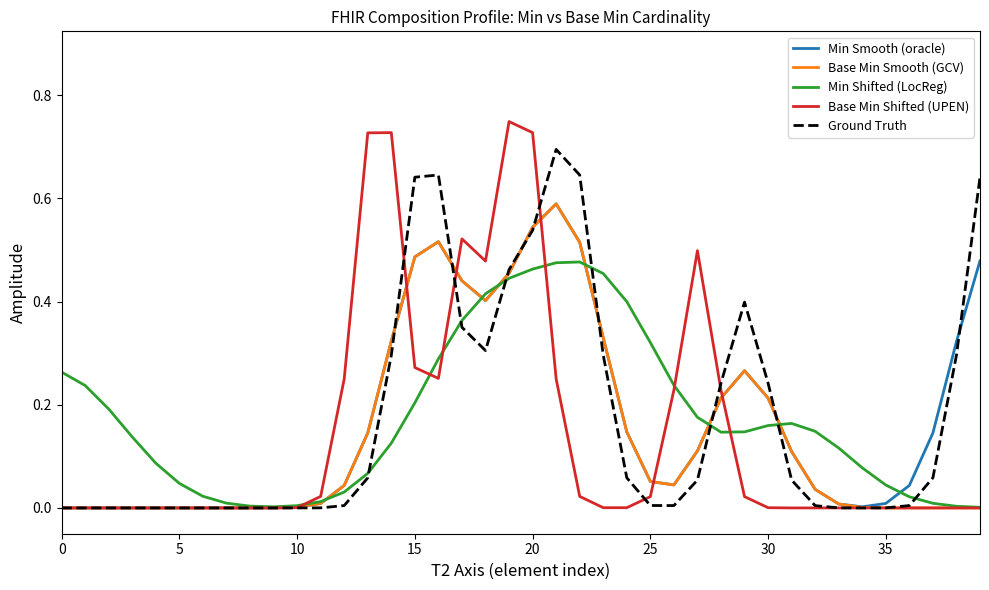

Which series has the widest spread of values?

Base Min Shifted (UPEN)